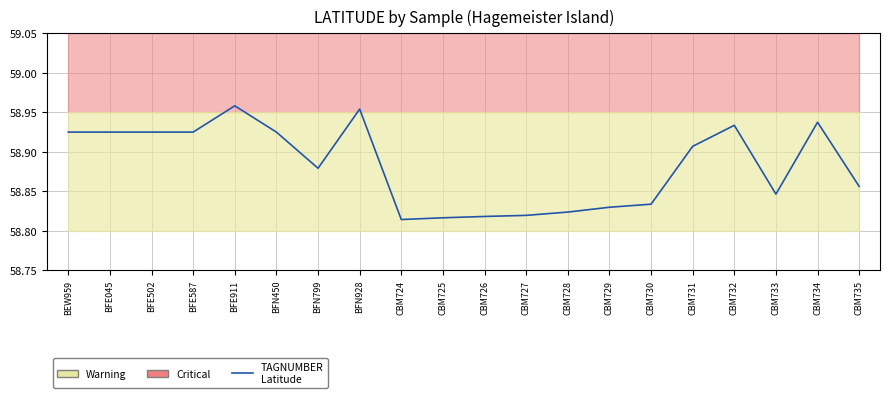

How many values are between 58 and 59?

20